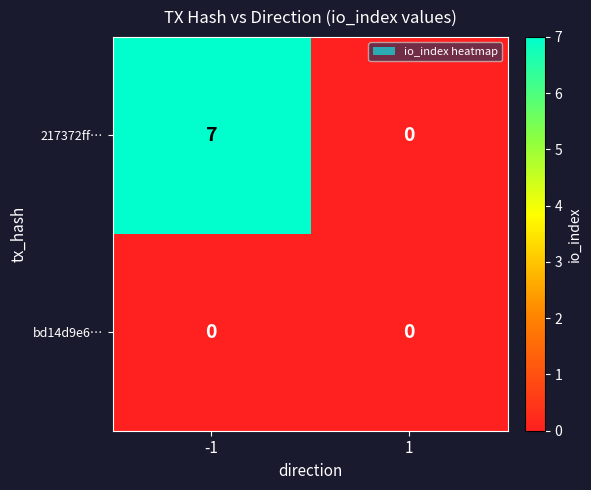

At how many categories does at least one series exceed 3?

1